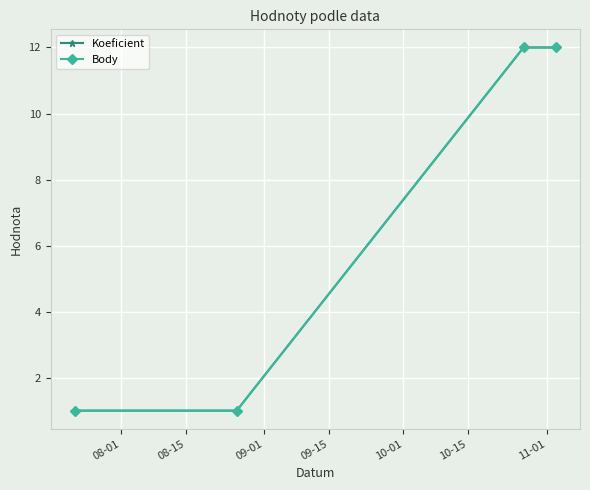

What is the sum of all Koeficient values?

26